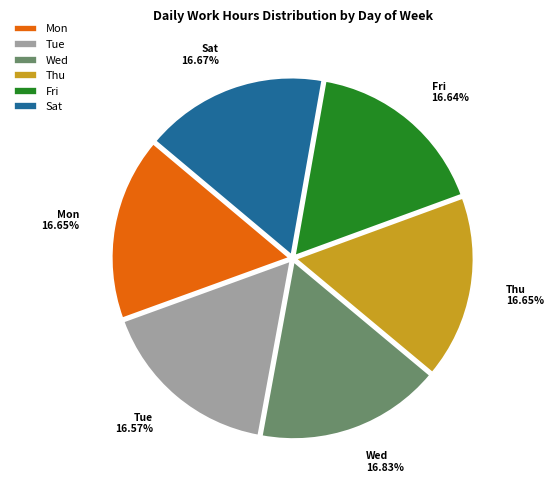

Is Sat the majority of the pie?

No